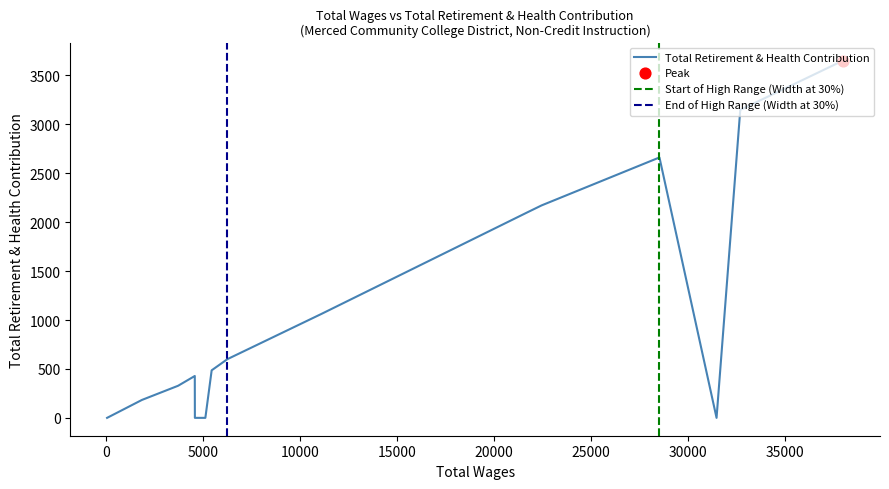

Between 3701.0 and 4567.0, which is larger?

3701.0